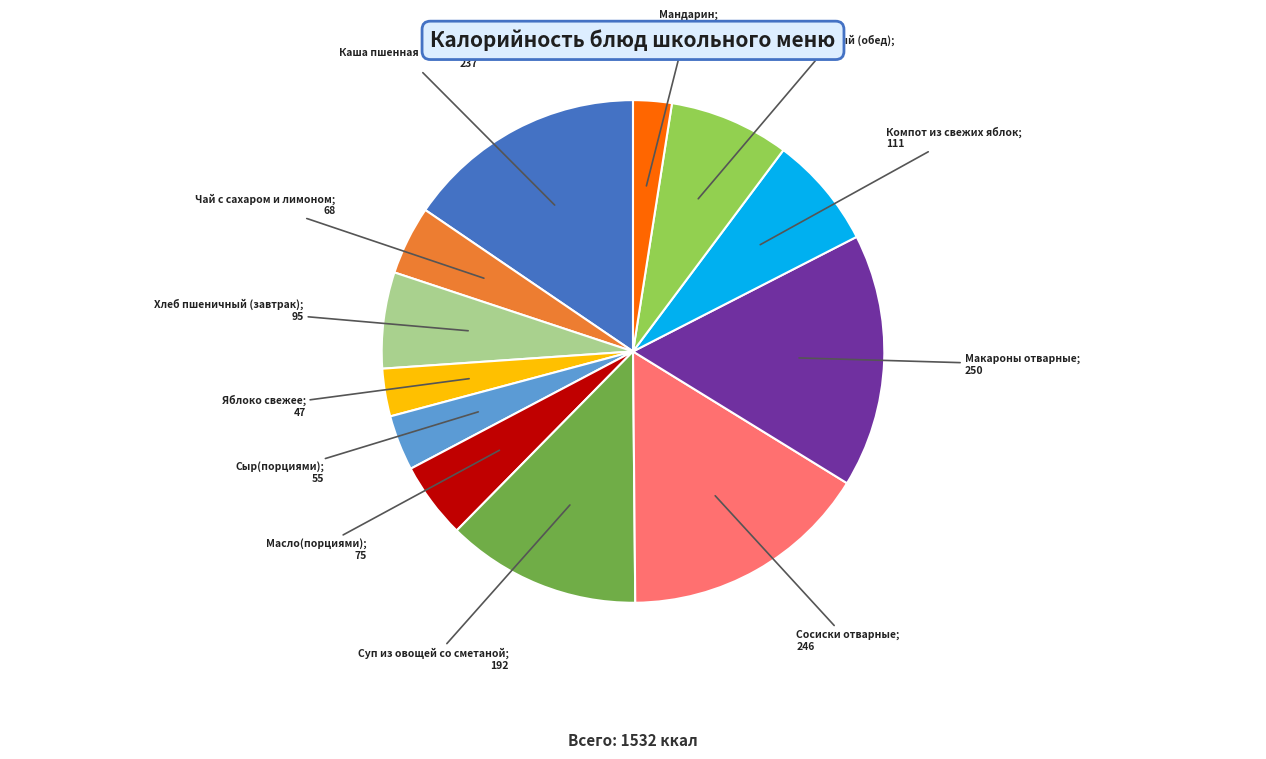

Does any single category account for the majority?

No